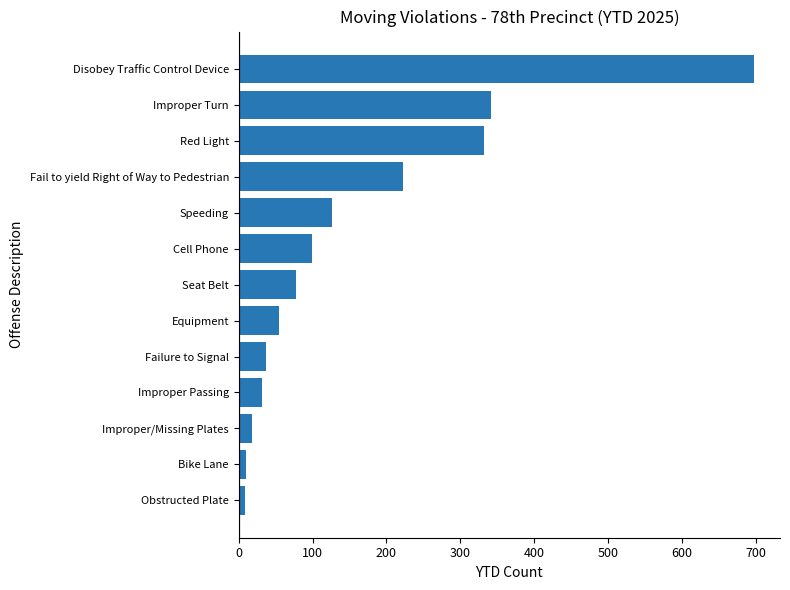

What is the maximum value shown in the chart?

698